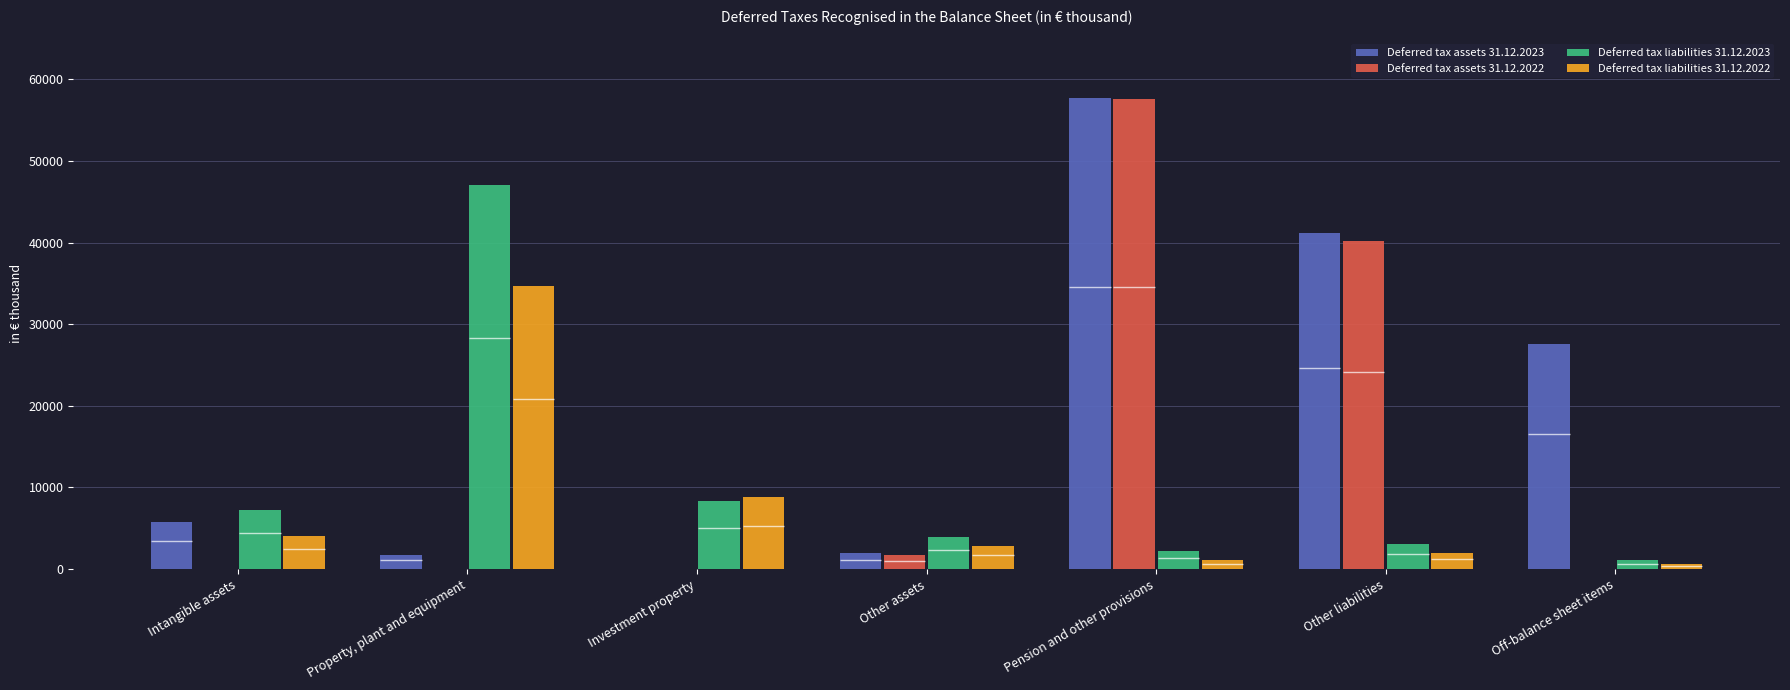

The value of Deferred tax assets 31.12.2022 at Other liabilities is 40158. True or false?

True